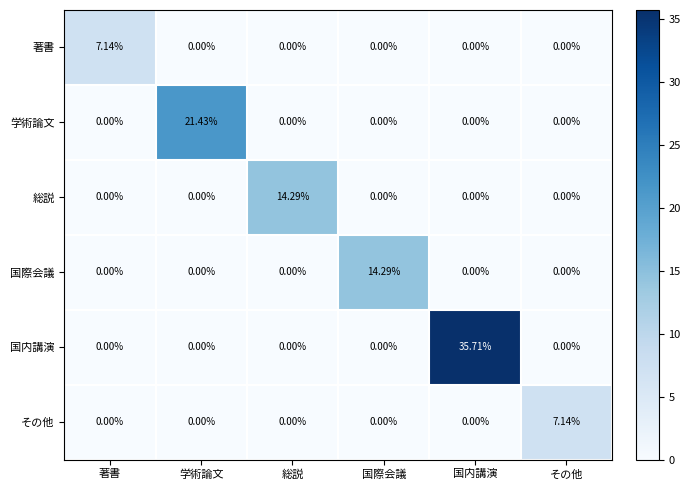

What is the maximum value shown in the chart?

35.7